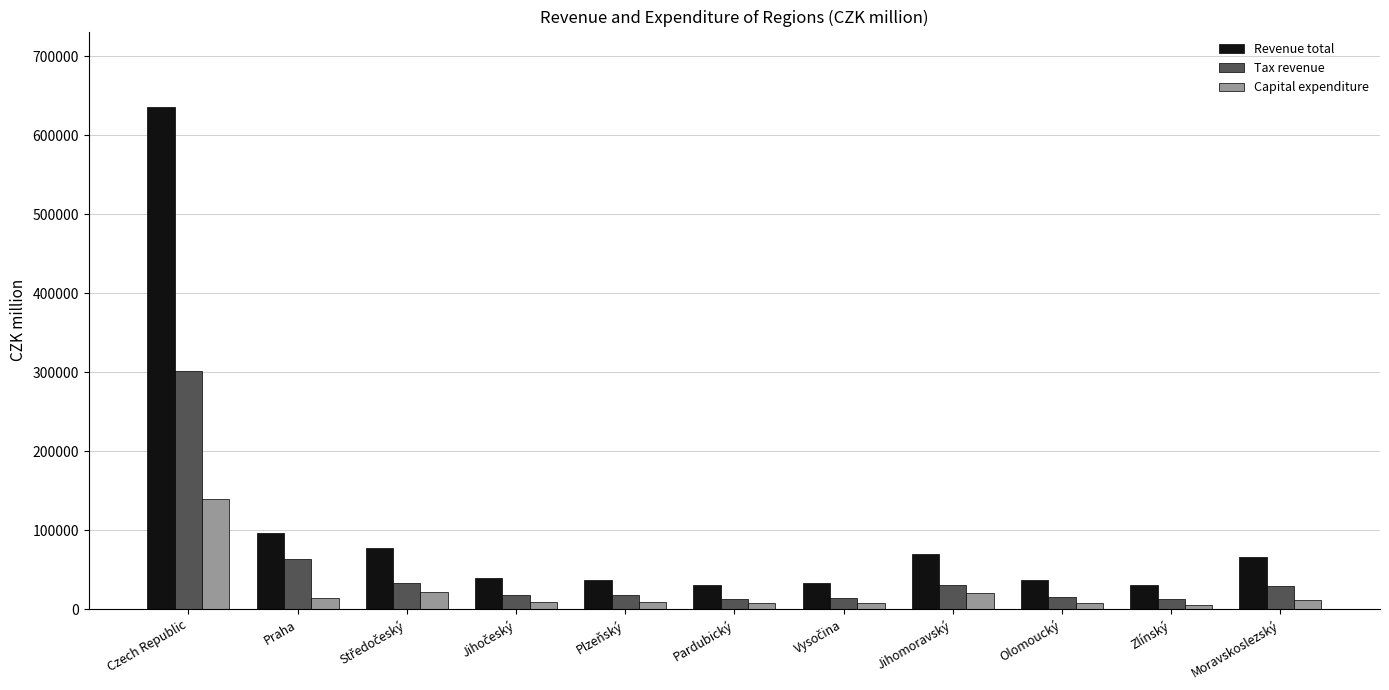

How many values in the Capital expenditure series are below 9114?

5